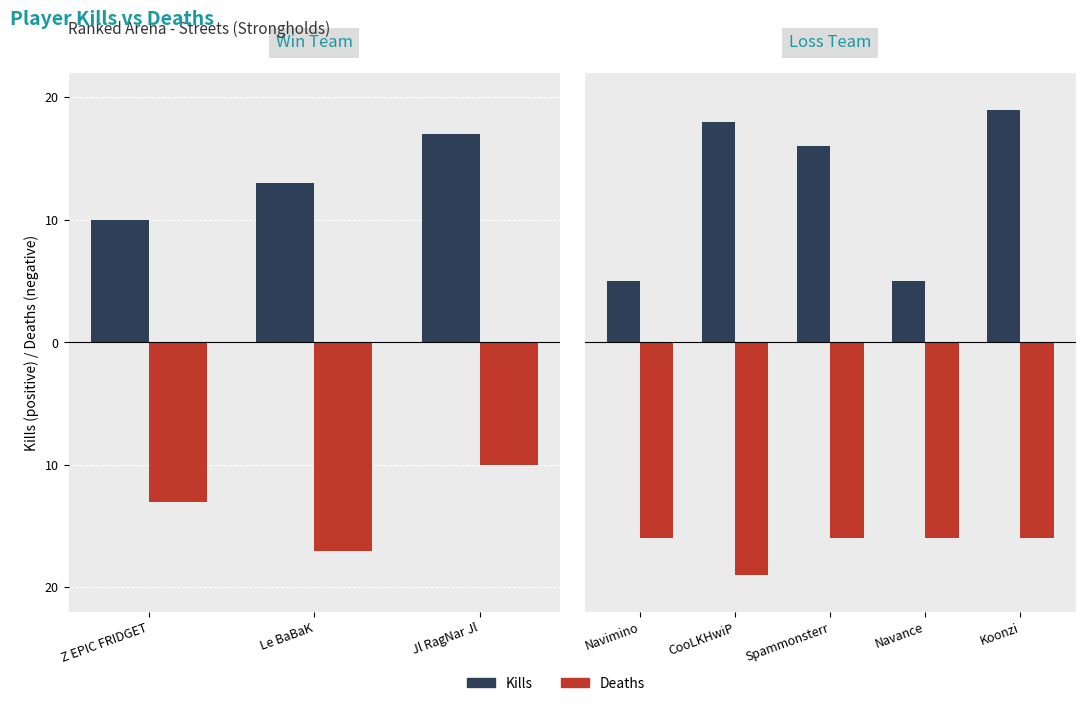

Is it true that Deaths (neg) equals -16 at Koonzi?

True